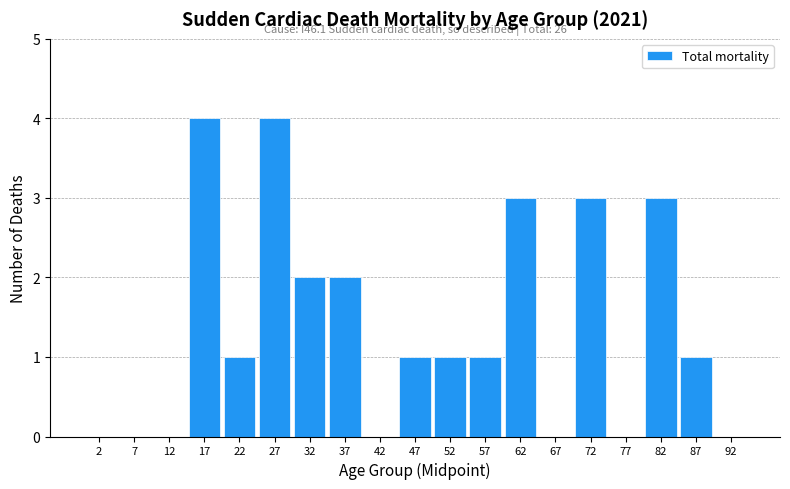

Reading left to right, transcribe all the data shown in this chart.

2=0	7=0	12=0	17=4	22=1	27=4	32=2	37=2	42=0	47=1	52=1	57=1	62=3	67=0	72=3	77=0	82=3	87=1	92=0